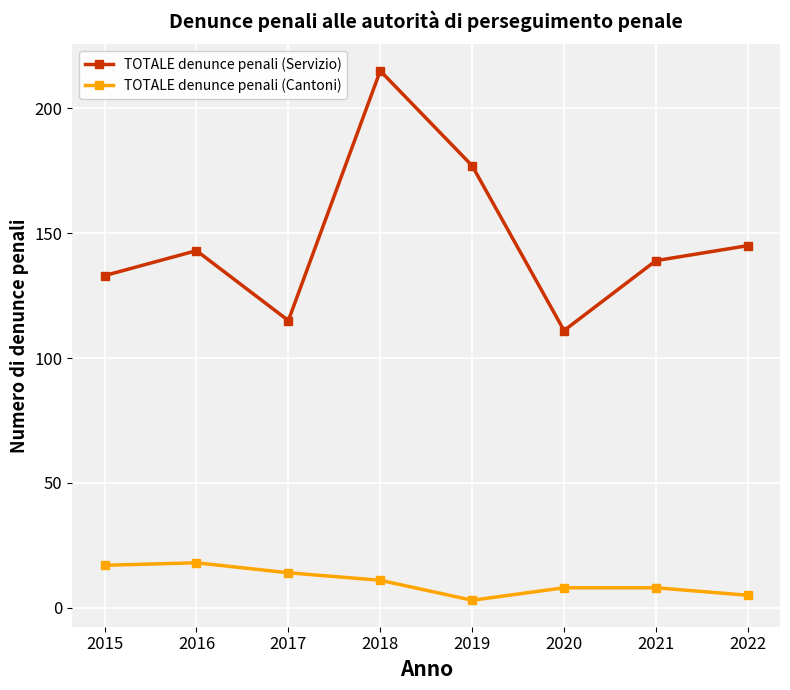

At which category does the chart reach its minimum across all series?

2019